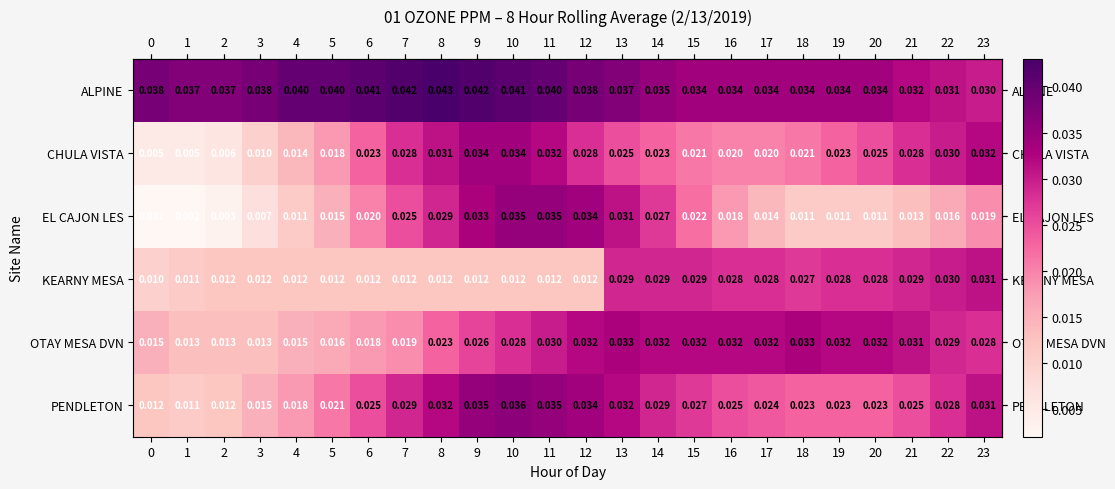

Which series has the largest range (max minus min)?

EL CAJON LES